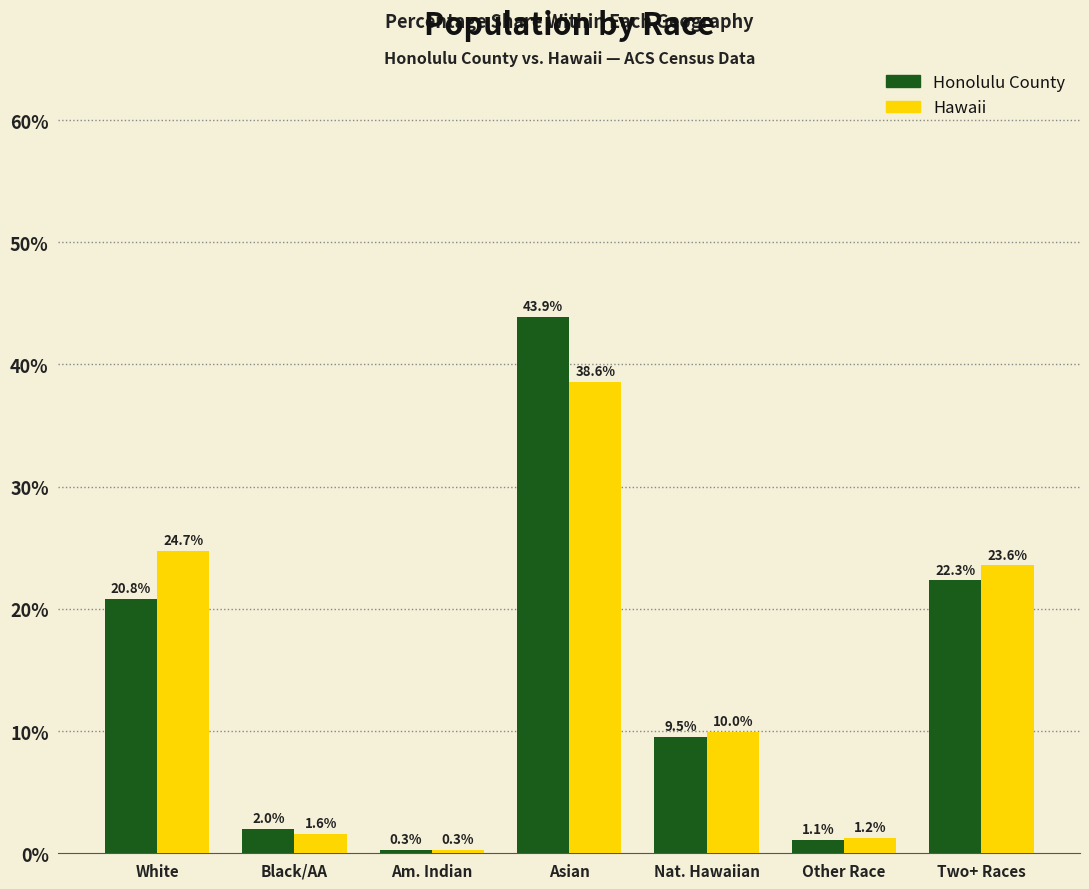

What is the total value across all series at Asian?

82.5